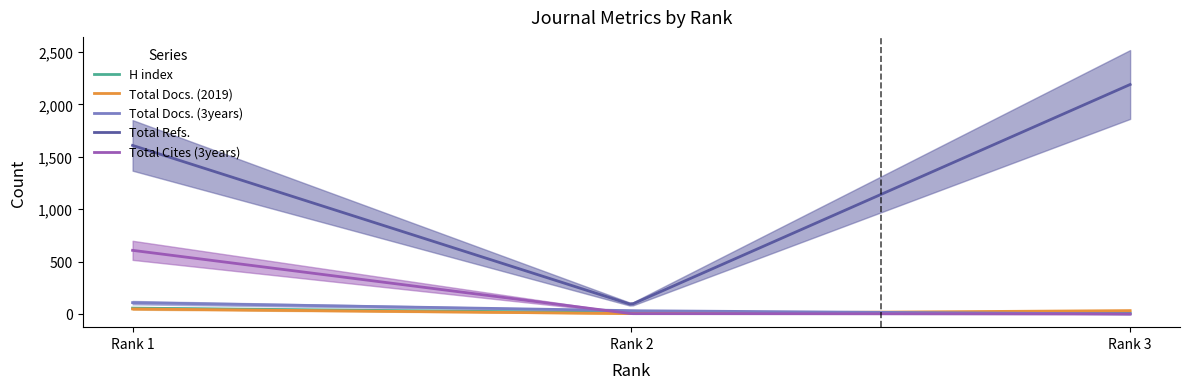

At how many categories does at least one series exceed 908?

2